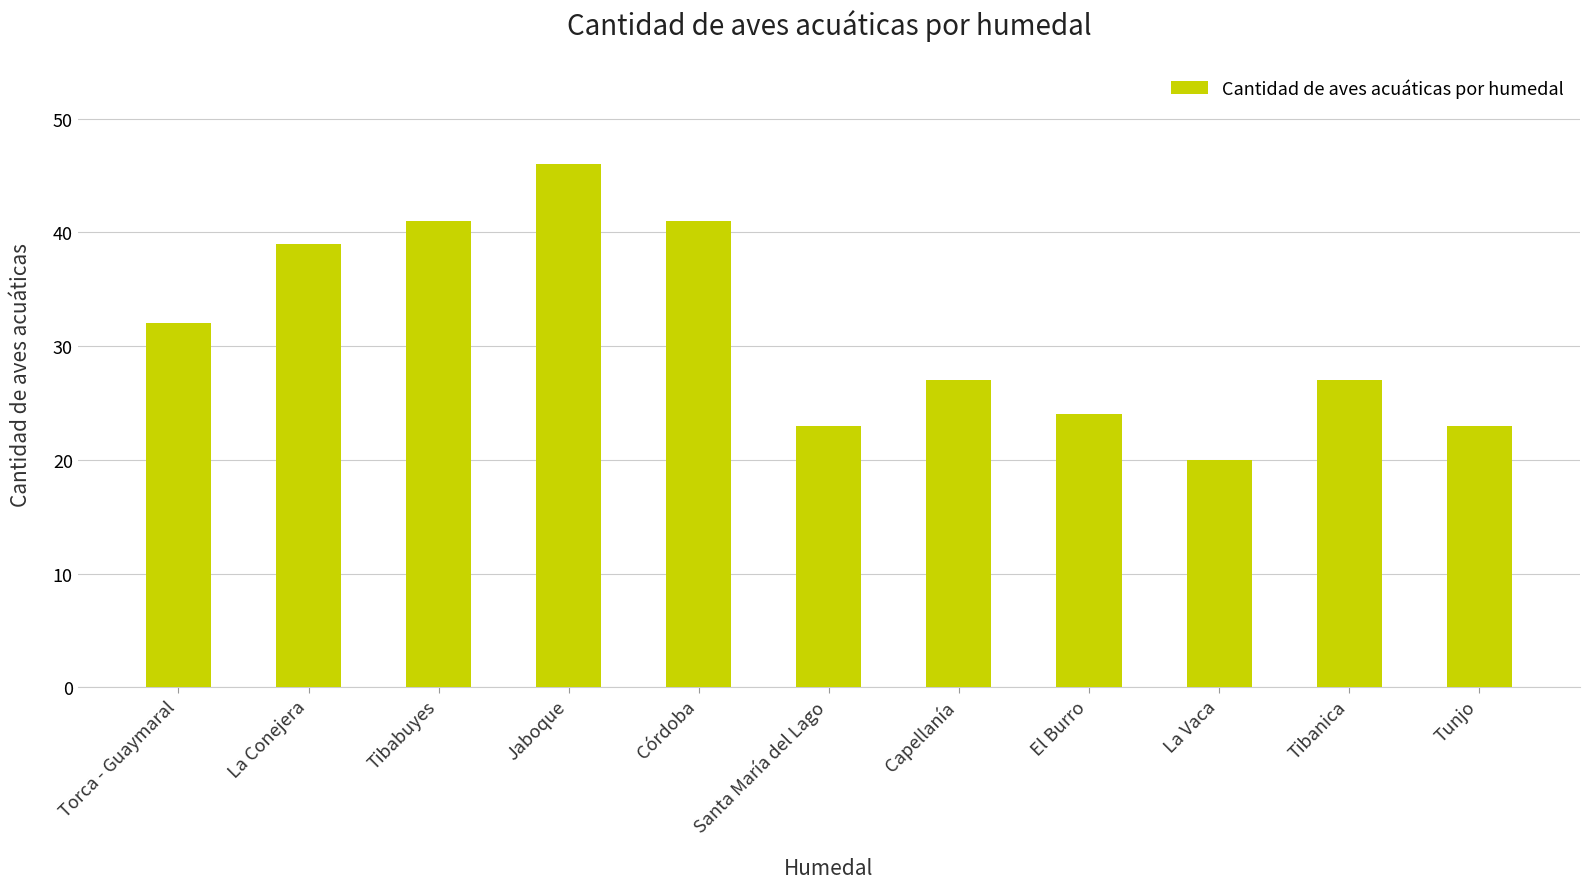

At which label is the value closest to 33?

Torca - Guaymaral